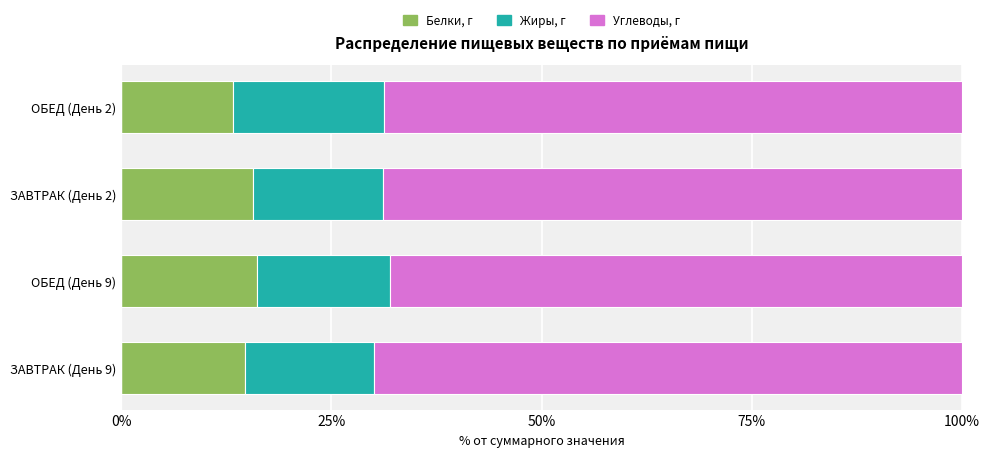

What is the average value of the Белки, г series?

14.9